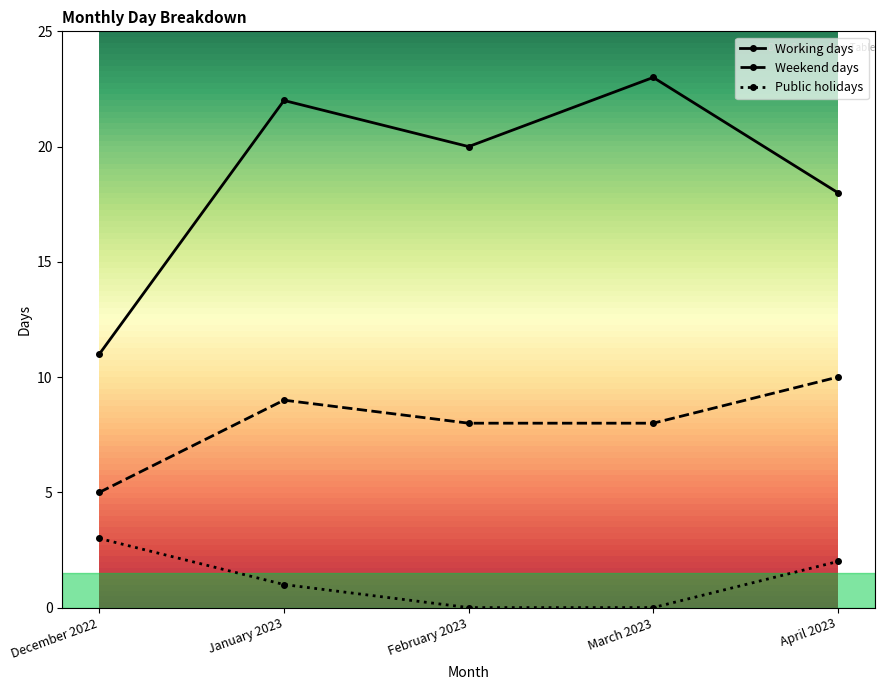

Count the Public holidays values in the range 0 to 2.

4